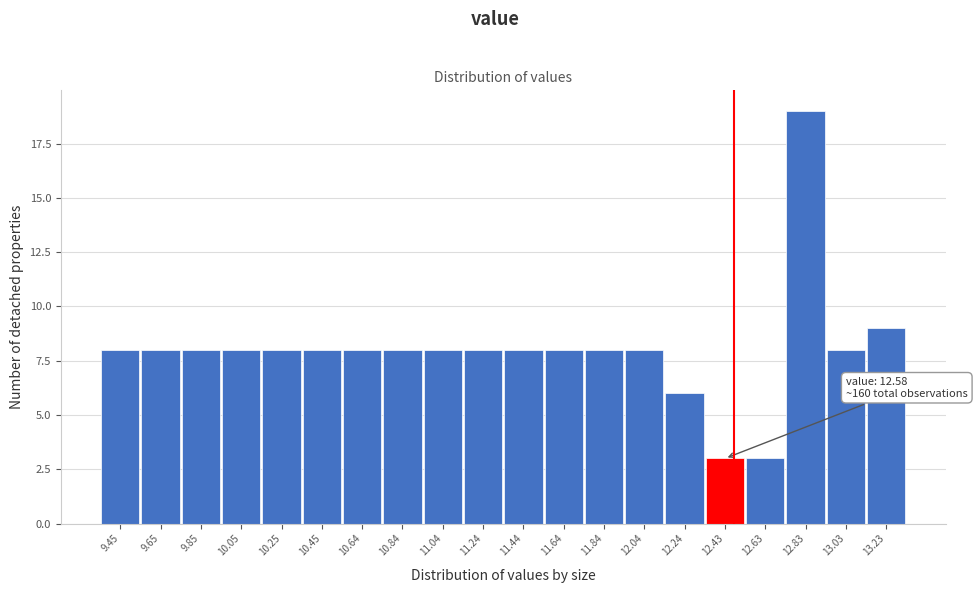

Reading left to right, extract all data points from this chart.

9.45=8	9.65=8	9.85=8	10.05=8	10.25=8	10.45=8	10.64=8	10.84=8	11.04=8	11.24=8	11.44=8	11.64=8	11.84=8	12.04=8	12.24=6	12.43=3	12.63=3	12.83=19	13.03=8	13.23=9